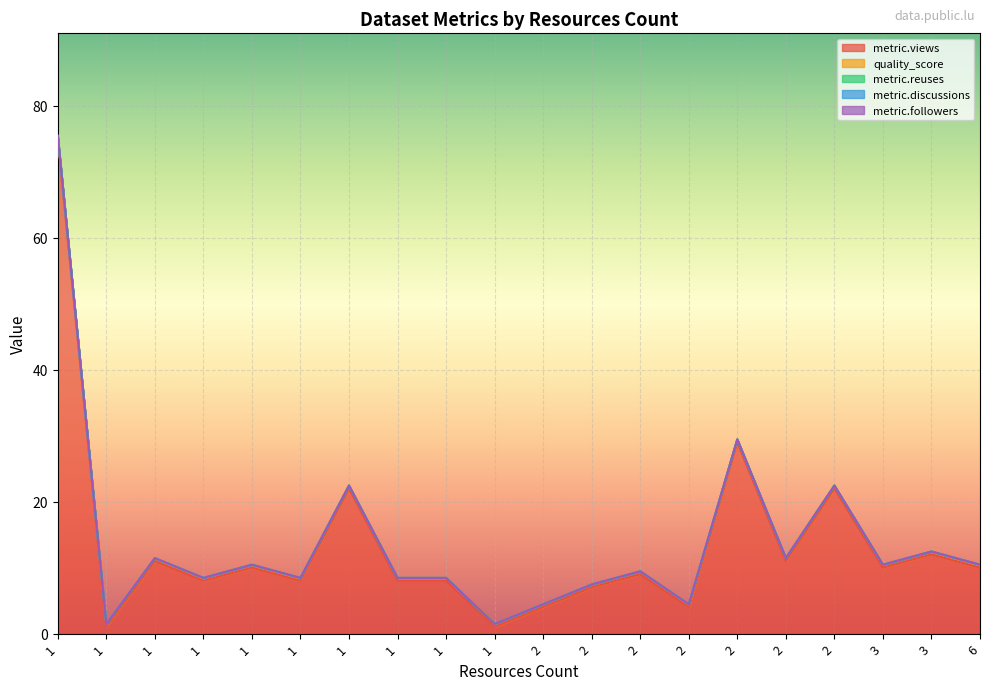

At which label does quality_score reach its peak?

2